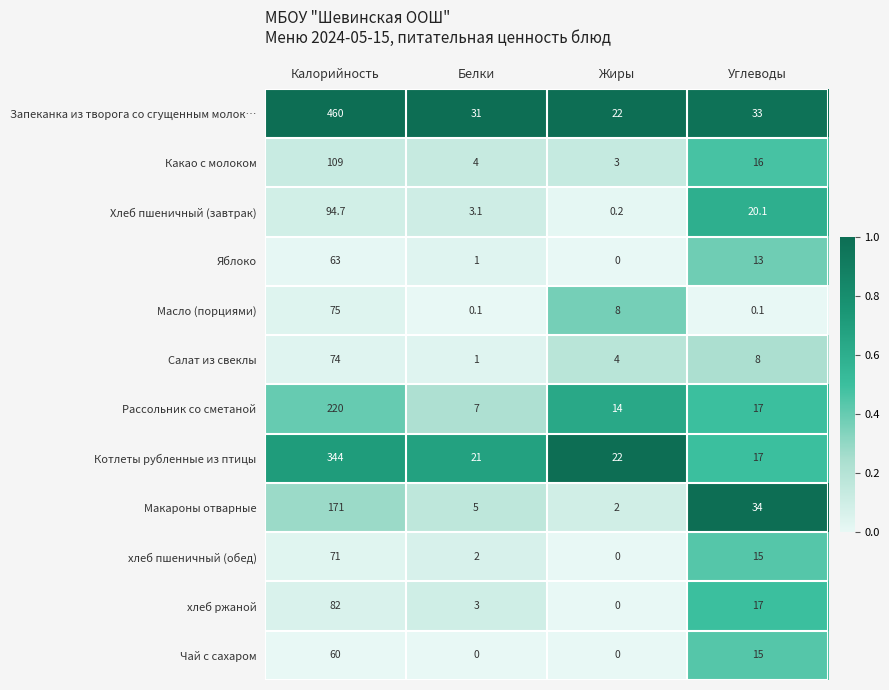

At which label is Рассольник со сметаной closest to 113?

Углеводы